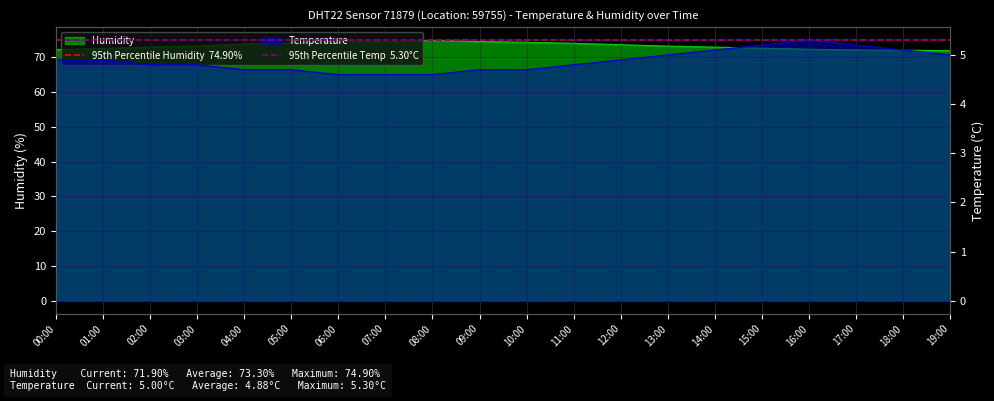

Which series changed the most between 00:00 and 01:00?

95th Percentile Humidity  74.90%